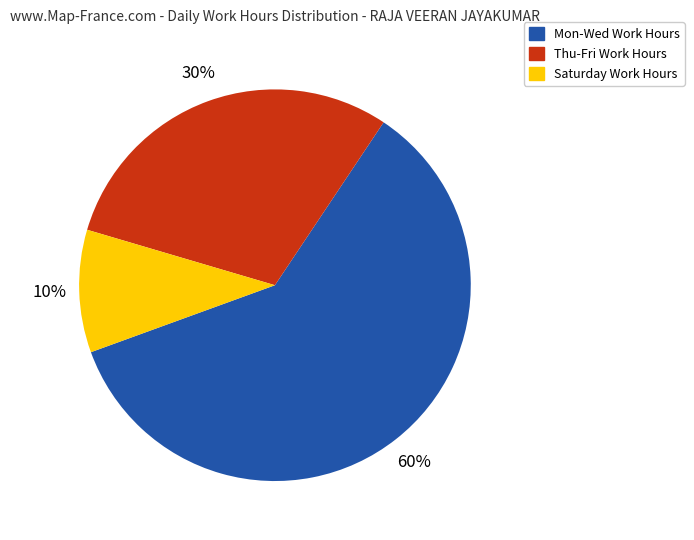

To the nearest percent, what is the average slice percentage?

33%